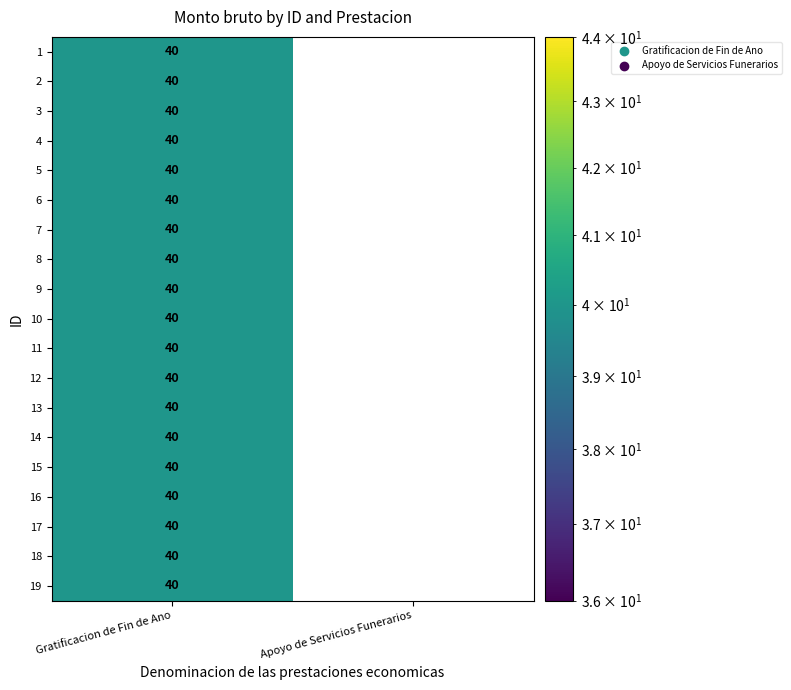

At which category is the sum across all series the highest?

Gratificacion de Fin de Ano